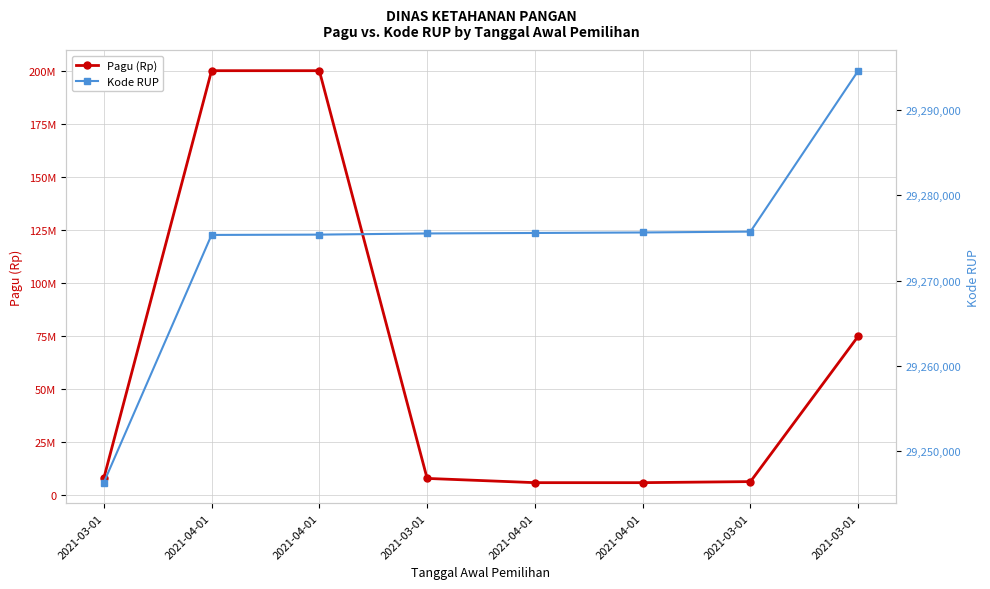

True or false: Pagu (Rp) and Kode RUP intersect in this chart.

True